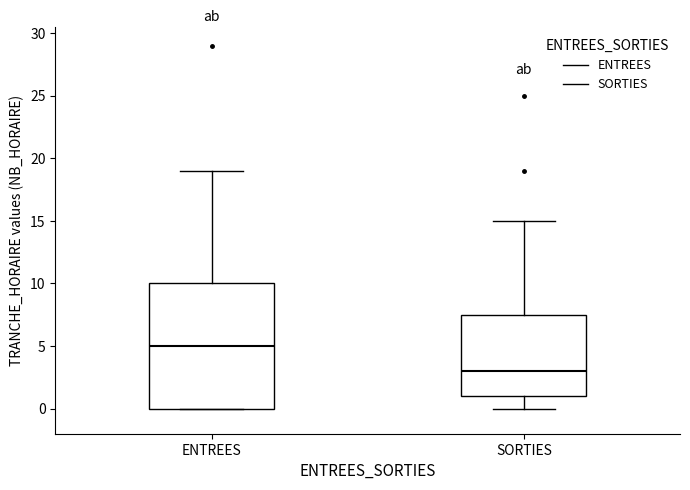

Where is the lower edge of the box for SORTIES on the y-axis? The values are not printed on the chart, so give them approximately, as read against the axis.

1.0